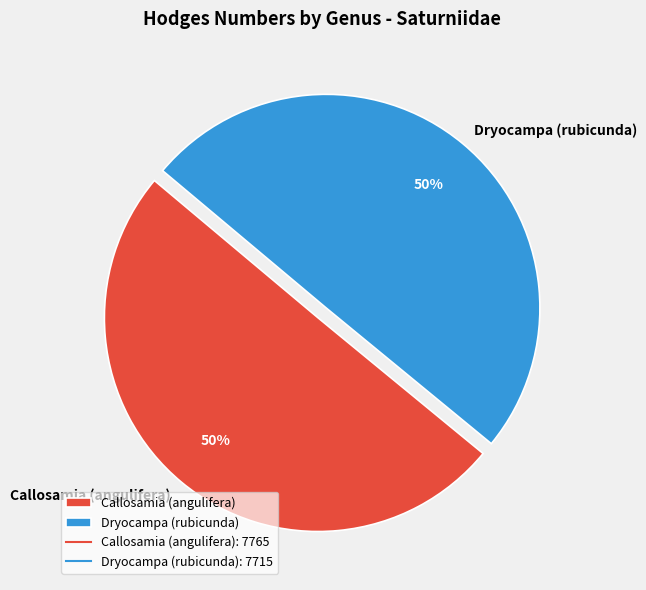

True or false: Dryocampa (rubicunda) accounts for 50% of the total.

True